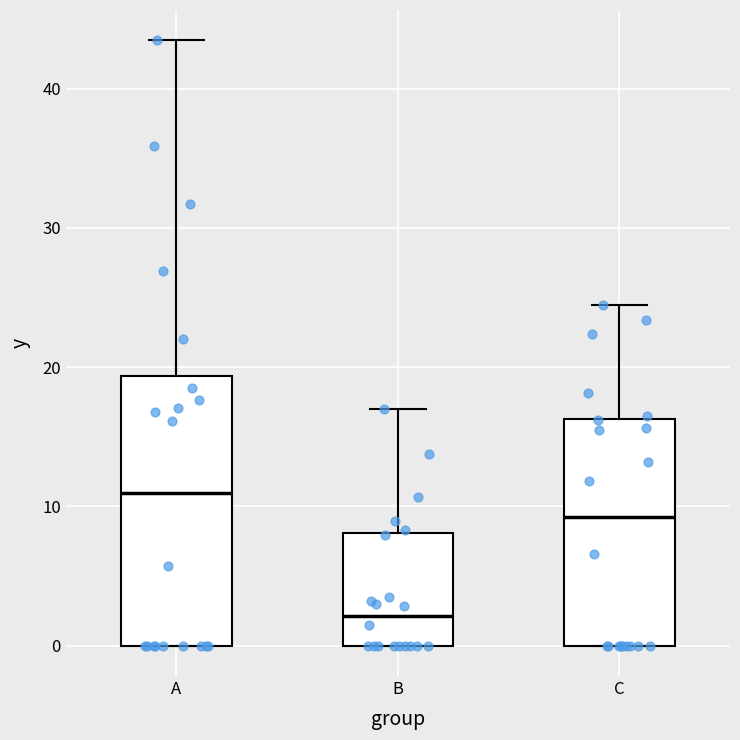

Reading left to right, read every box against the y-axis: the position of its median line, the range the box covers, and the ends of its whiskers. The values are not printed on the chart, so give them approximately, as read against the axis.

A: median 11, box 0 to 19, whiskers 0 to 43
B: median 2, box 0 to 8, whiskers 0 to 17
C: median 9, box 0 to 16, whiskers 0 to 24